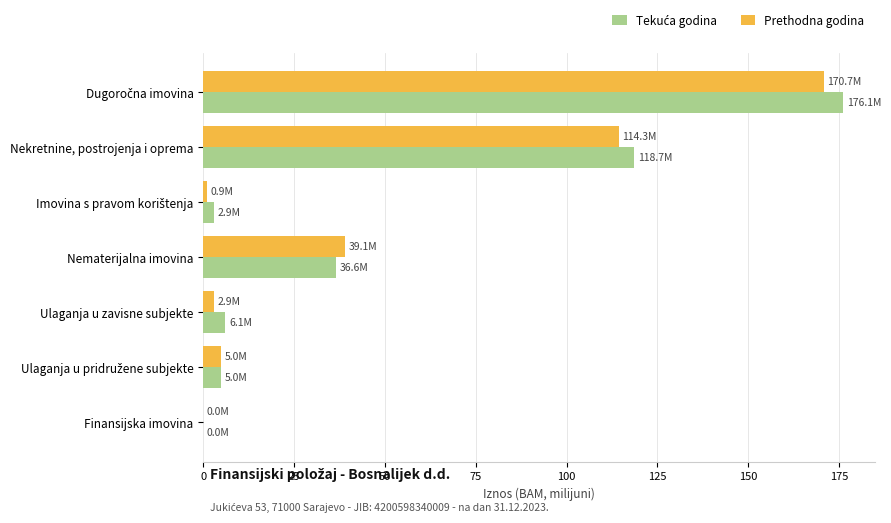

What is the greatest value displayed?

176.1